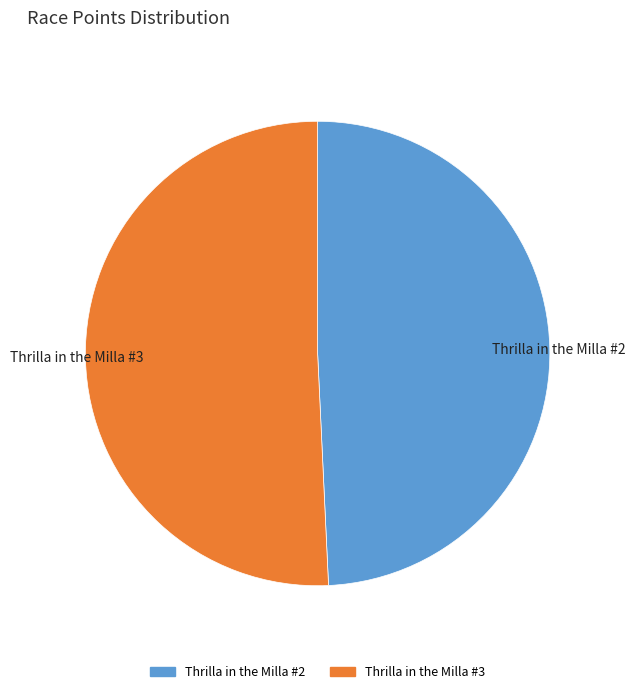

Combined, do Thrilla in the Milla #3 and Thrilla in the Milla #2 account for over 50%?

Yes